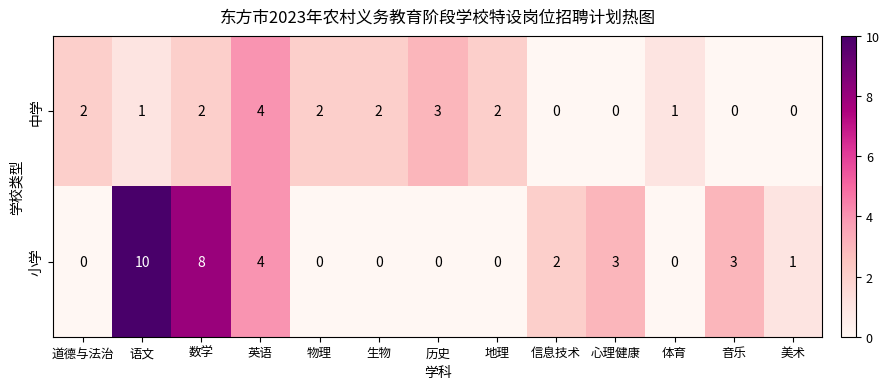

Rank the series at 心理健康 from lowest to highest value.

中学, 小学